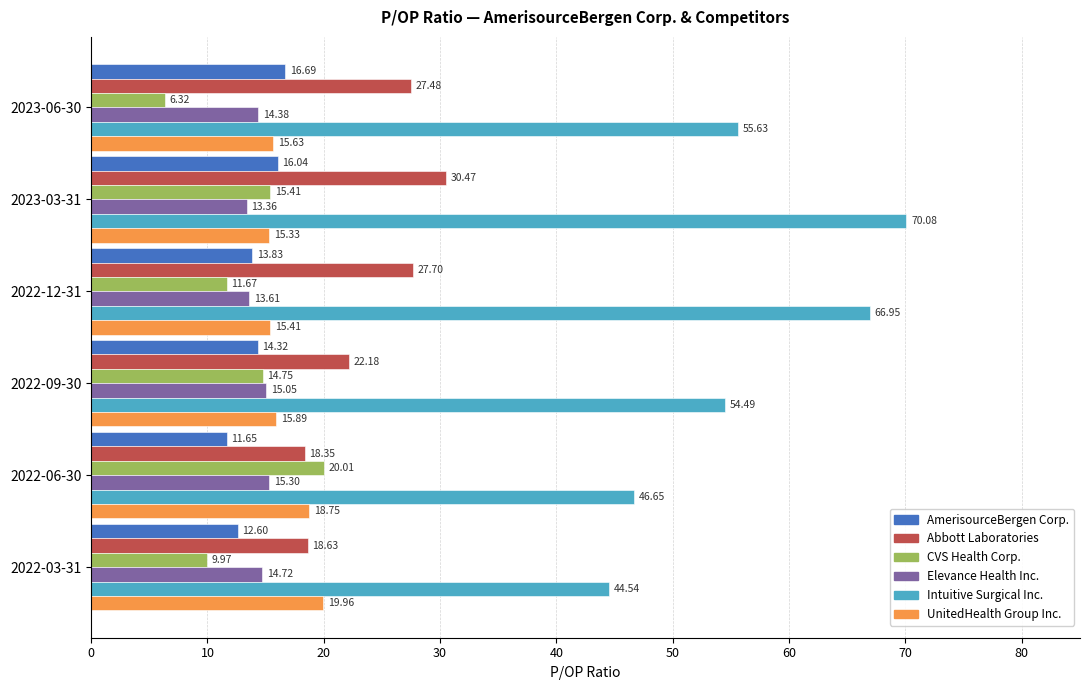

What is the total value across all series at 2023-06-30?

136.1